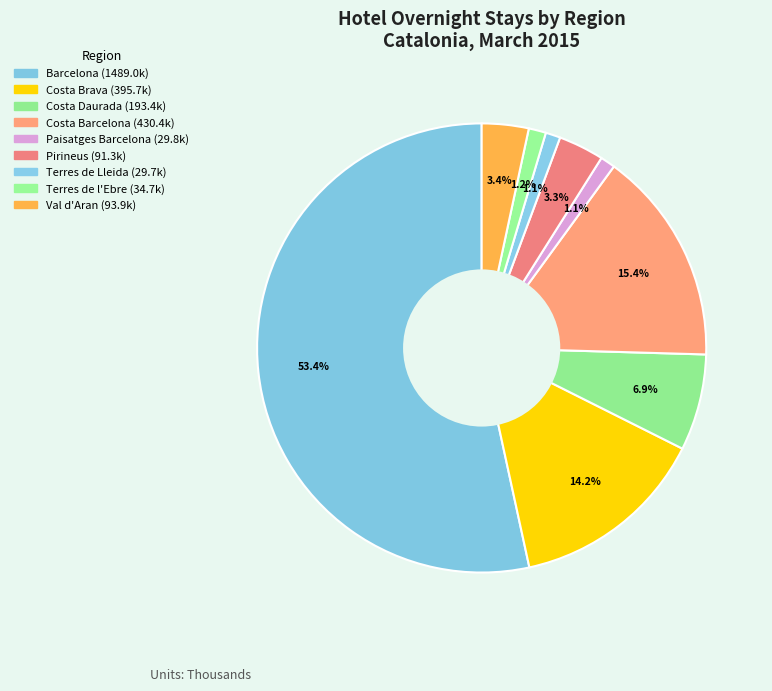

What percentage is the Terres de Lleida slice, to the nearest percent?

1%